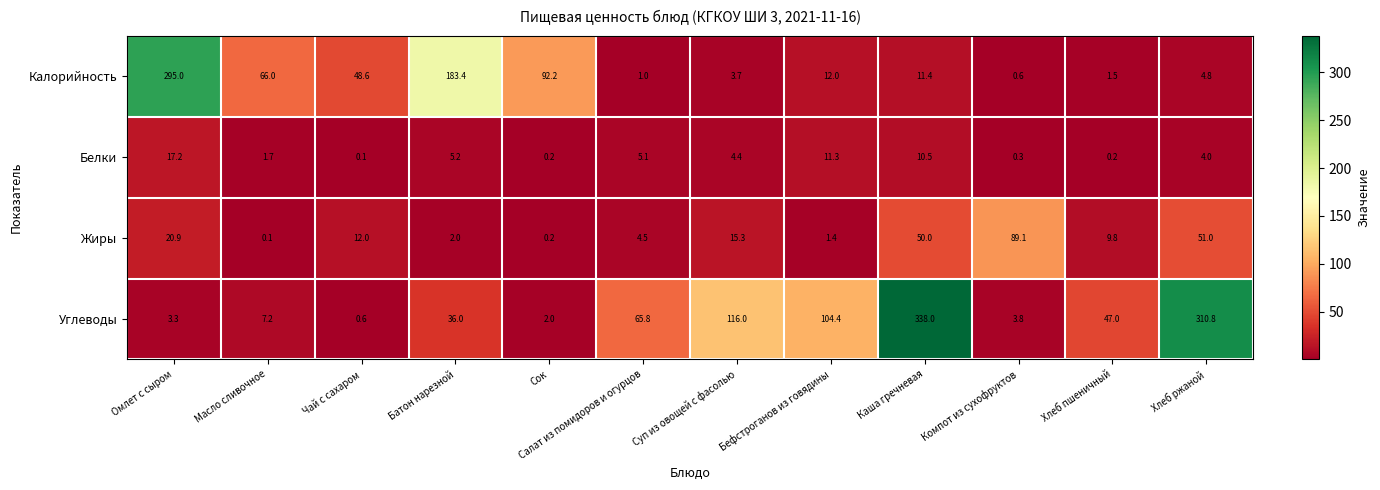

The value of Калорийность at Хлеб ржаной is 6.4. True or false?

False